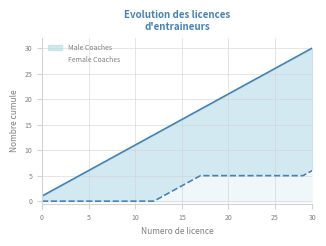

The value of Male Coaches at 15 is 16. True or false?

True